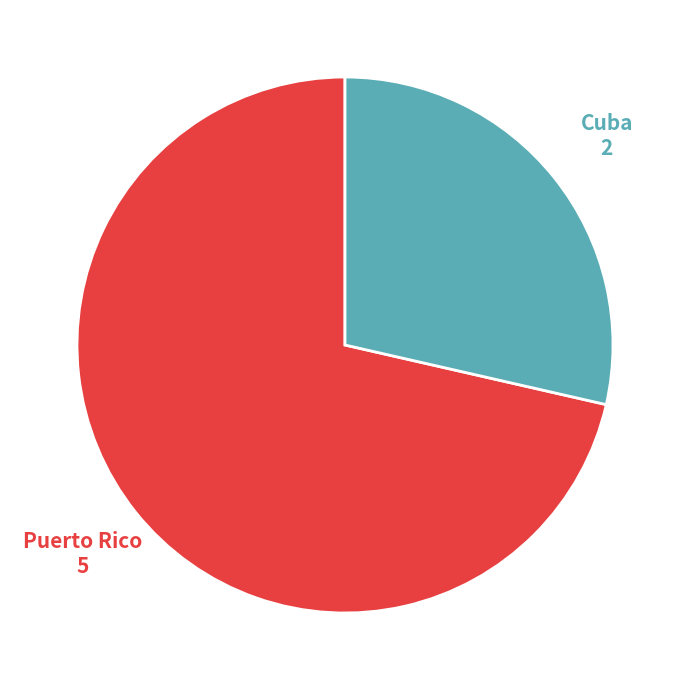

Is there any slice that represents more than half of the pie?

Yes